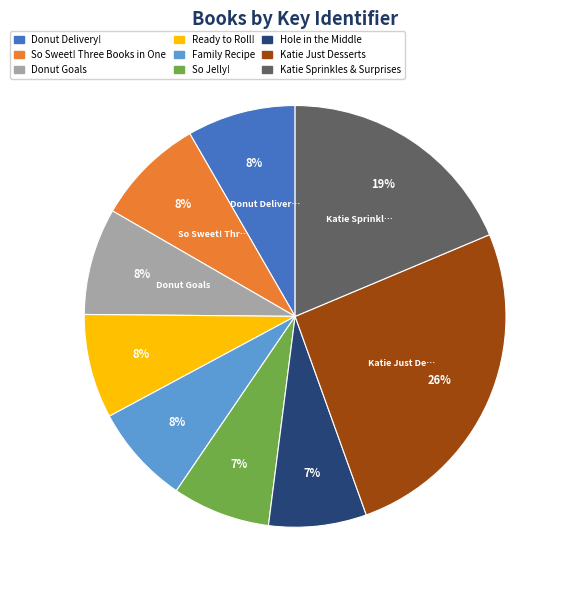

Combined, do Katie Sprinkles & Surprises and Ready to Roll! account for over 50%?

No